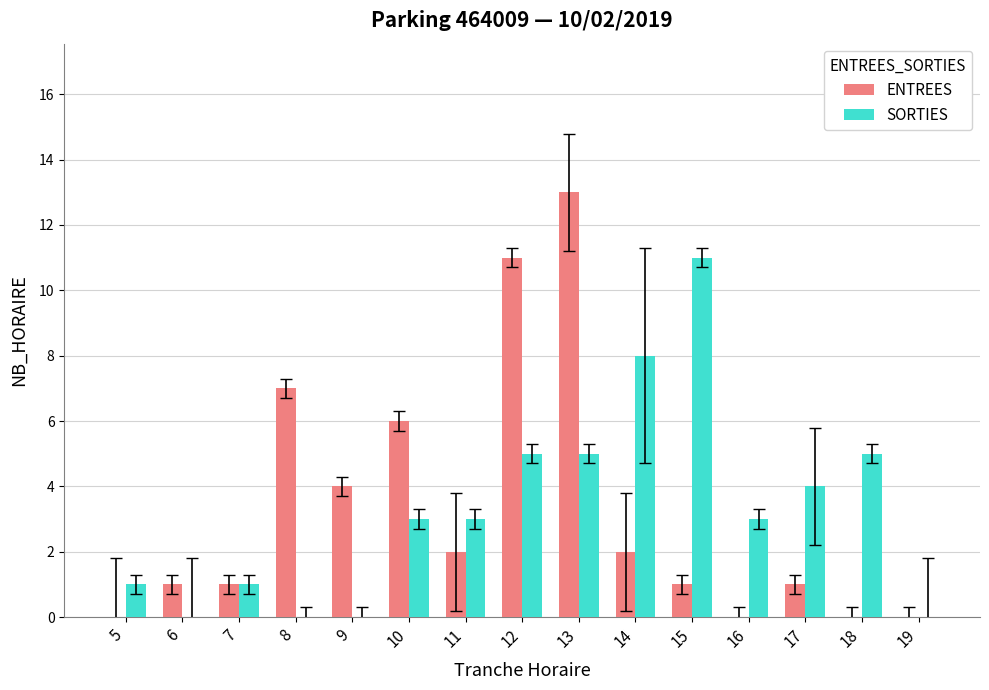

How many distinct data groups are displayed?

2